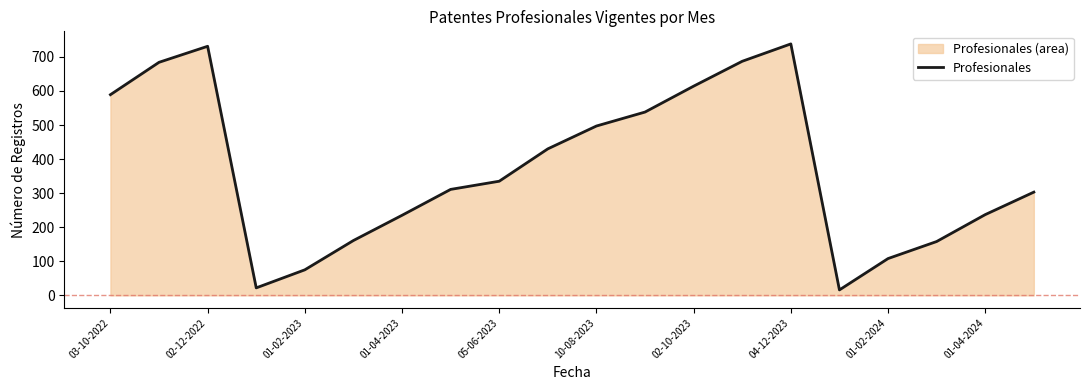

Reading left to right, list all the values displayed in this chart.

589	684	731	22	75	161	235	311	335	430	497	538	614	687	738	16	108	158	237	303